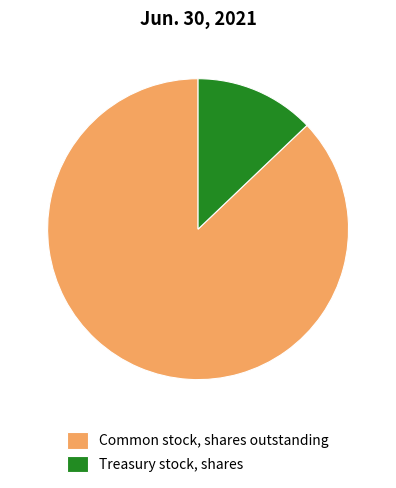

Which slice represents more than half of the pie?

Common stock, shares outstanding